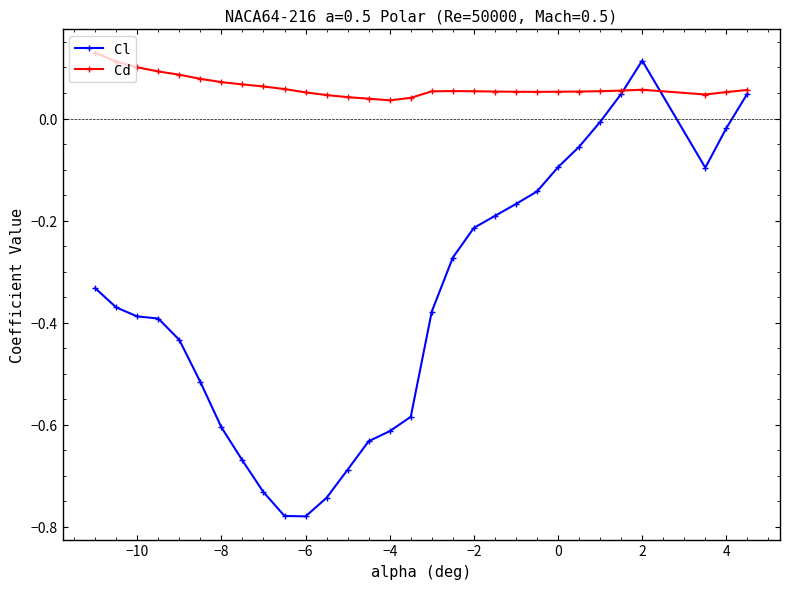

True or false: Cd has more than 1 points higher than both neighbors.

True